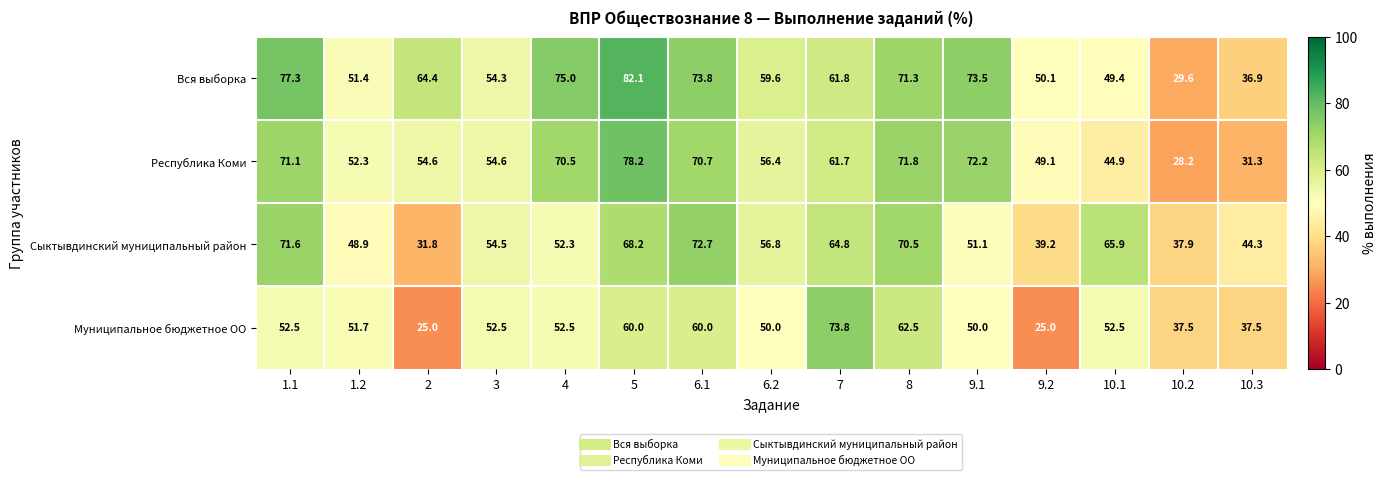

What is the total value across all series at 10.1?

212.7